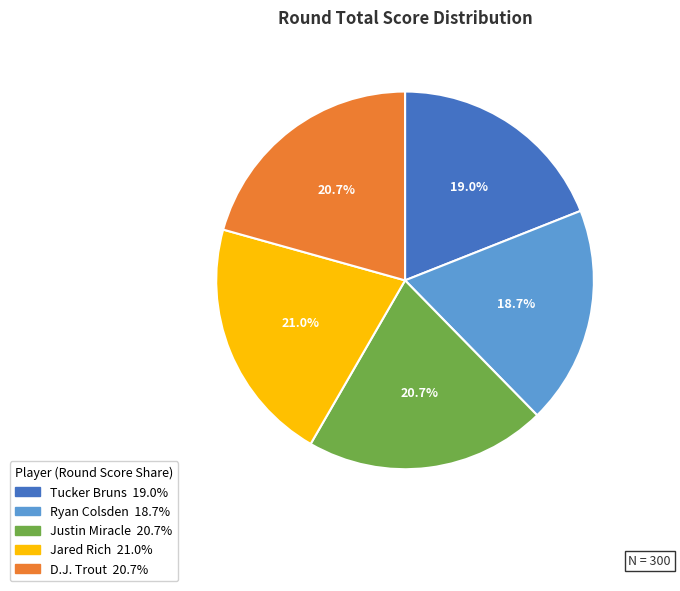

To the nearest percent, what percentage of the pie is Tucker Bruns?

19%